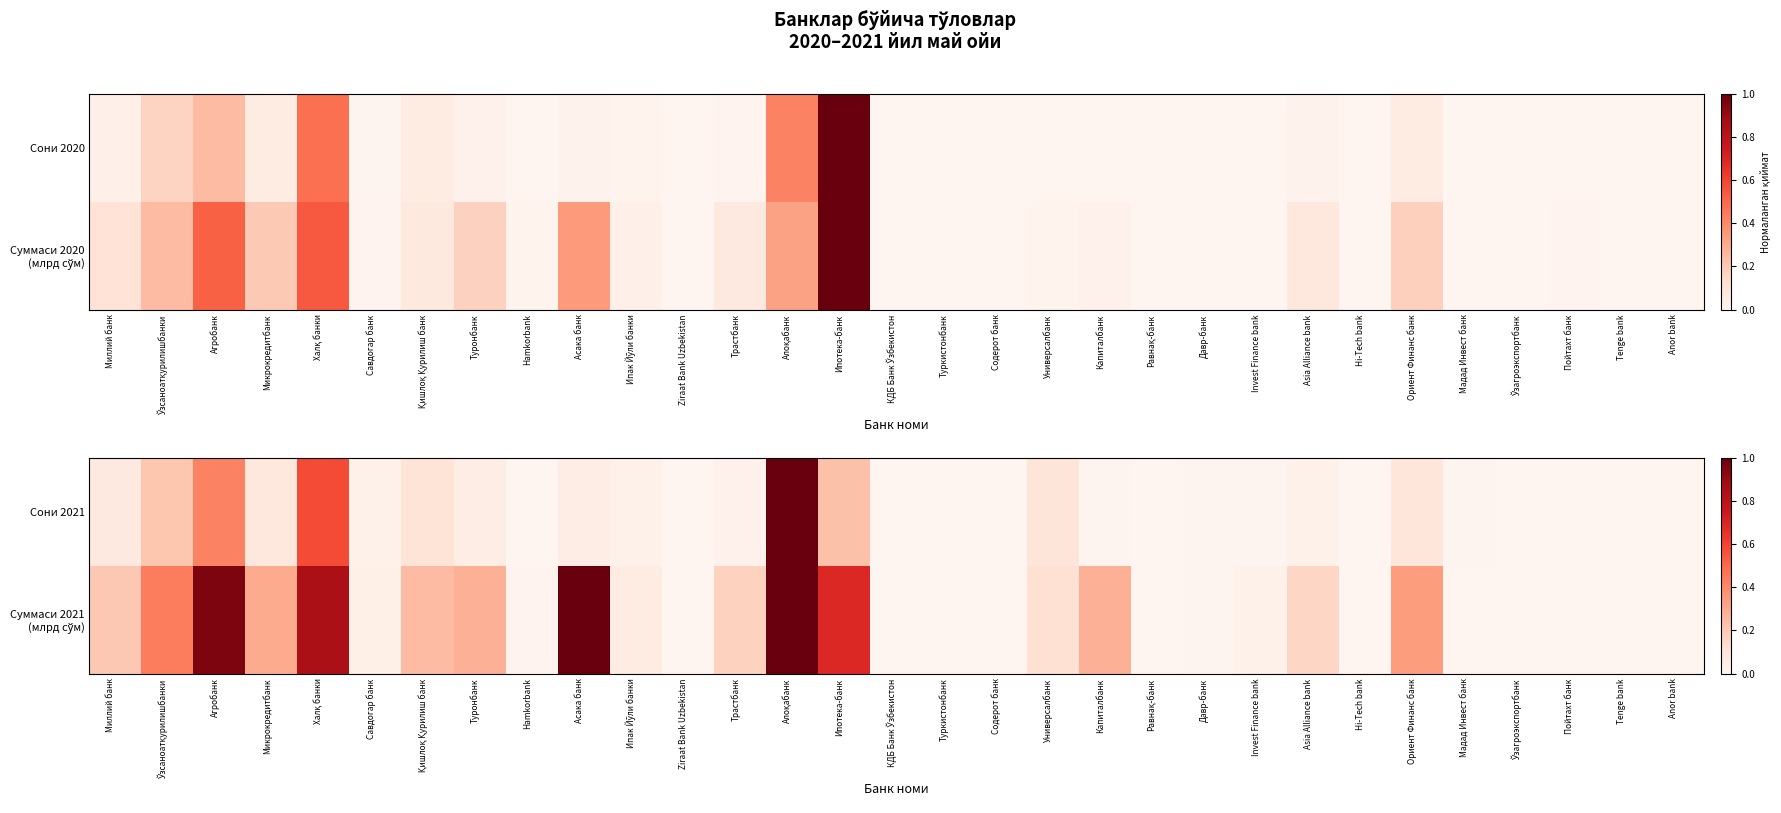

The Суммаси 2021 (млрд сўм) series shows 0.4 at Ўзсаноатқурилишбанки. True or false?

True